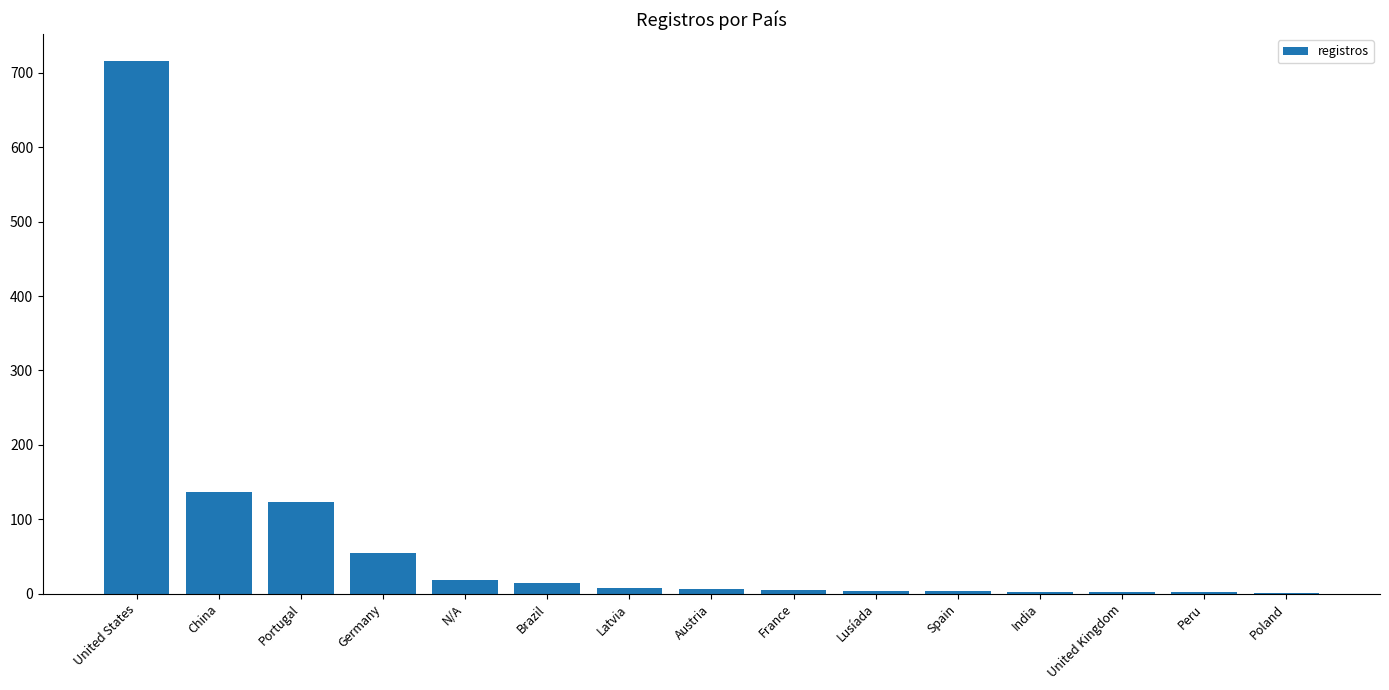

What is the sum of the values at United Kingdom and Lusíada?

5